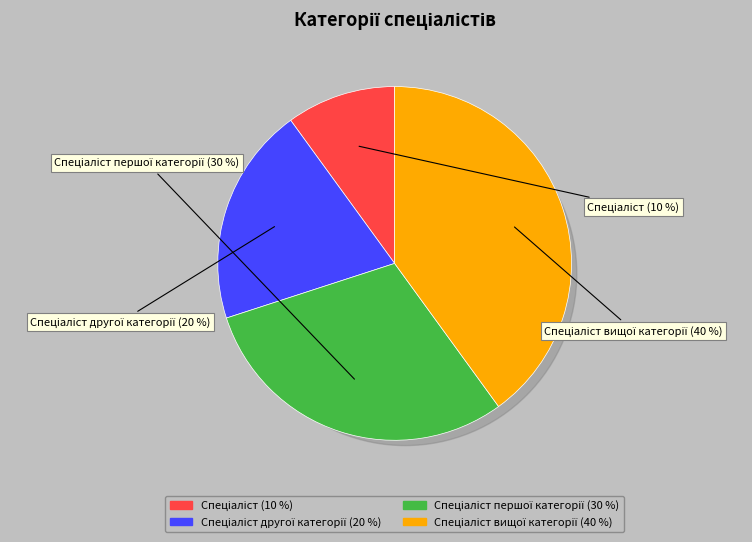

What is the ratio of the value at Спеціаліст вищої категорії to the value at Спеціаліст?

4.0